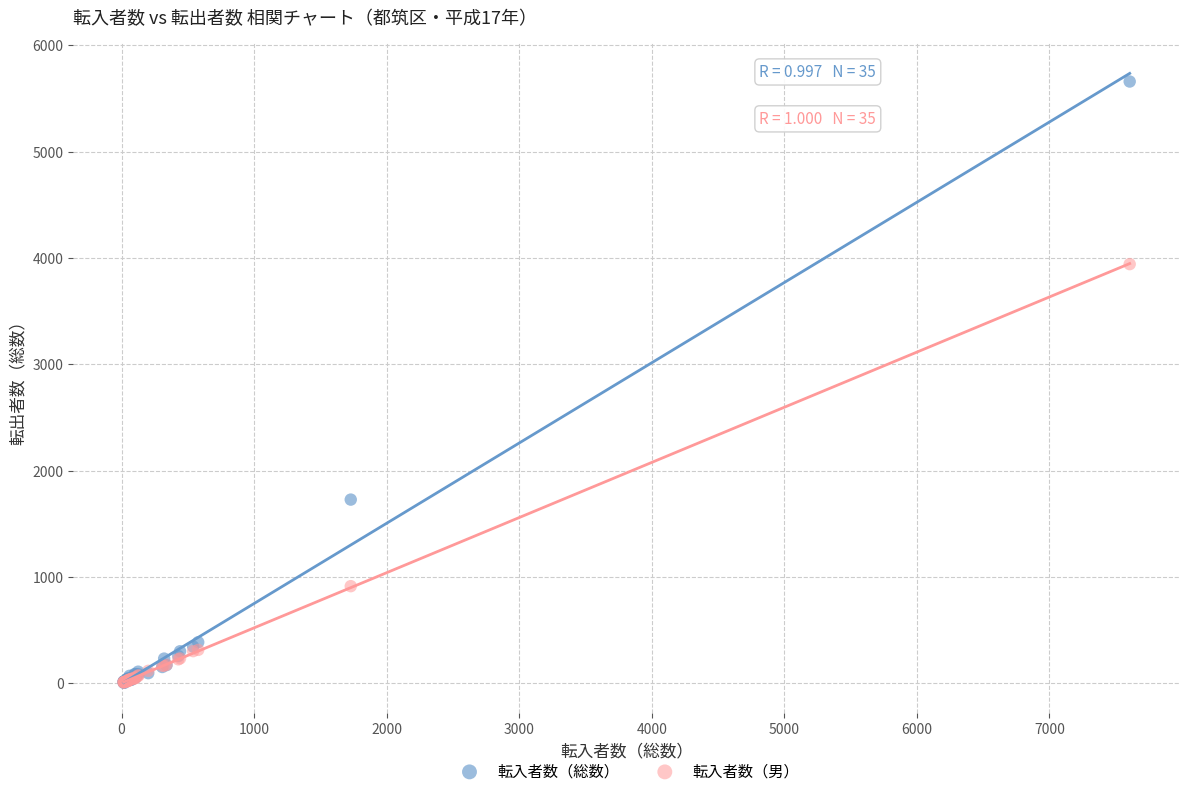

Which series reaches the maximum Y coordinate?

転入者数（総数）